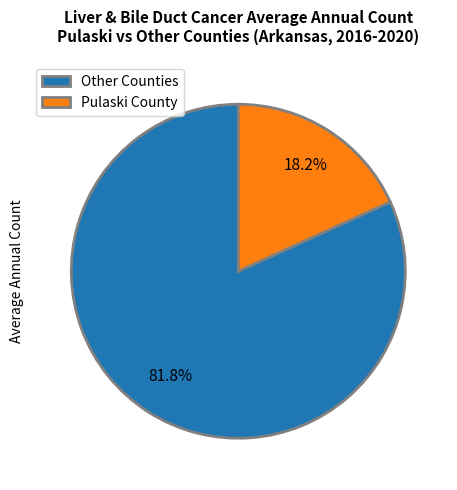

Rank the categories by value from highest to lowest.

Other Counties, Pulaski County